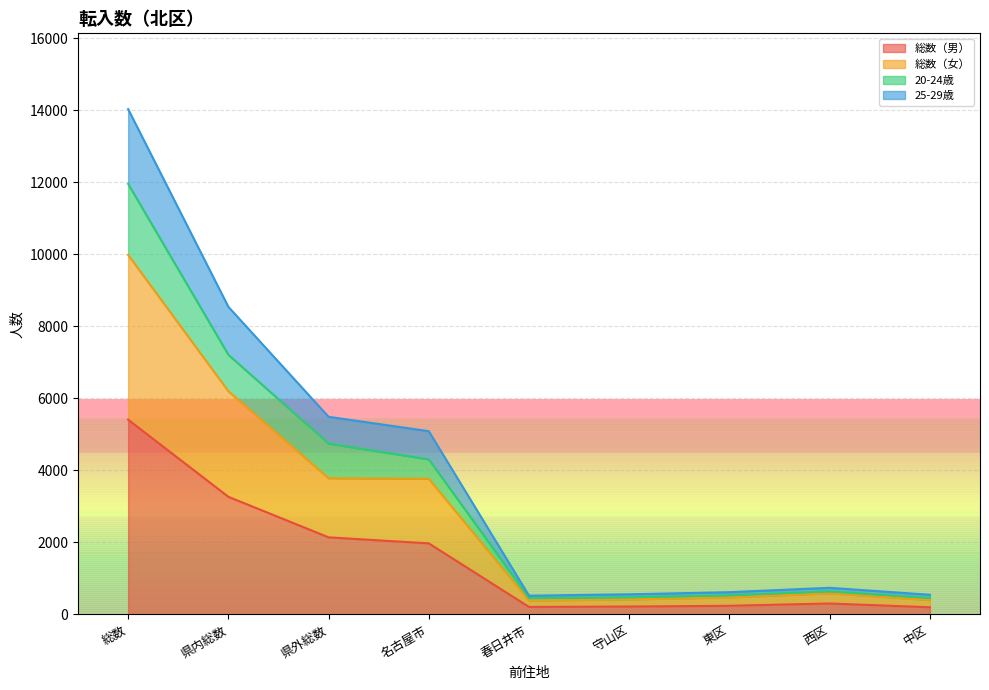

What is the maximum value shown in the chart?

14030